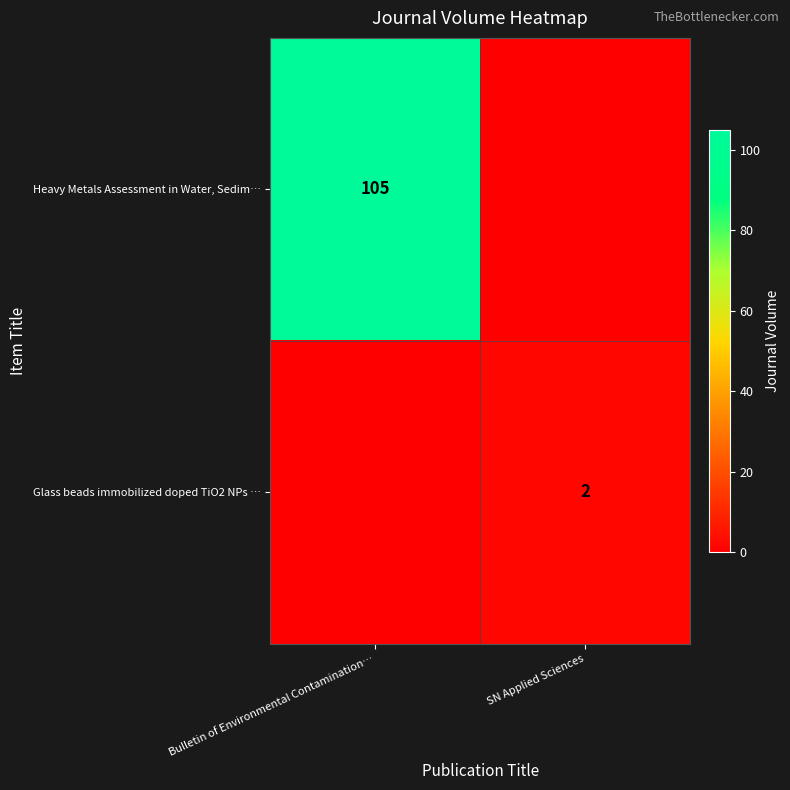

Is it true that Heavy Metals Assessment in Water, Sedim… equals 105 at Bulletin of Environmental Contamination…?

True